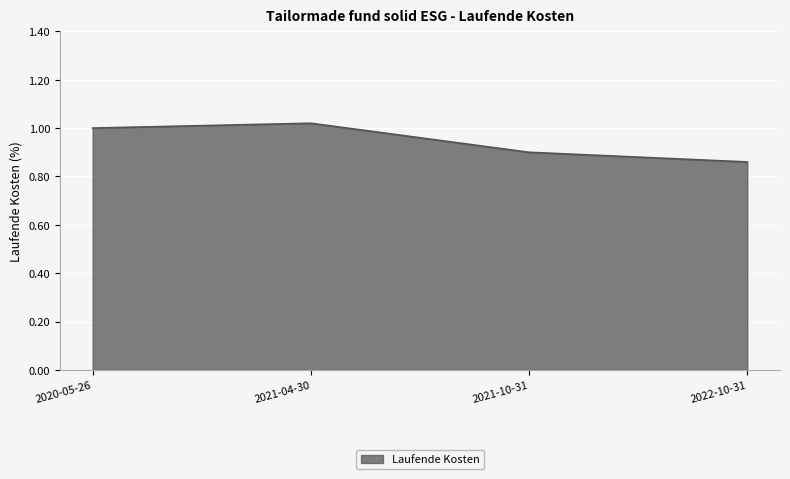

Which label corresponds to the largest value in the chart?

2021-04-30